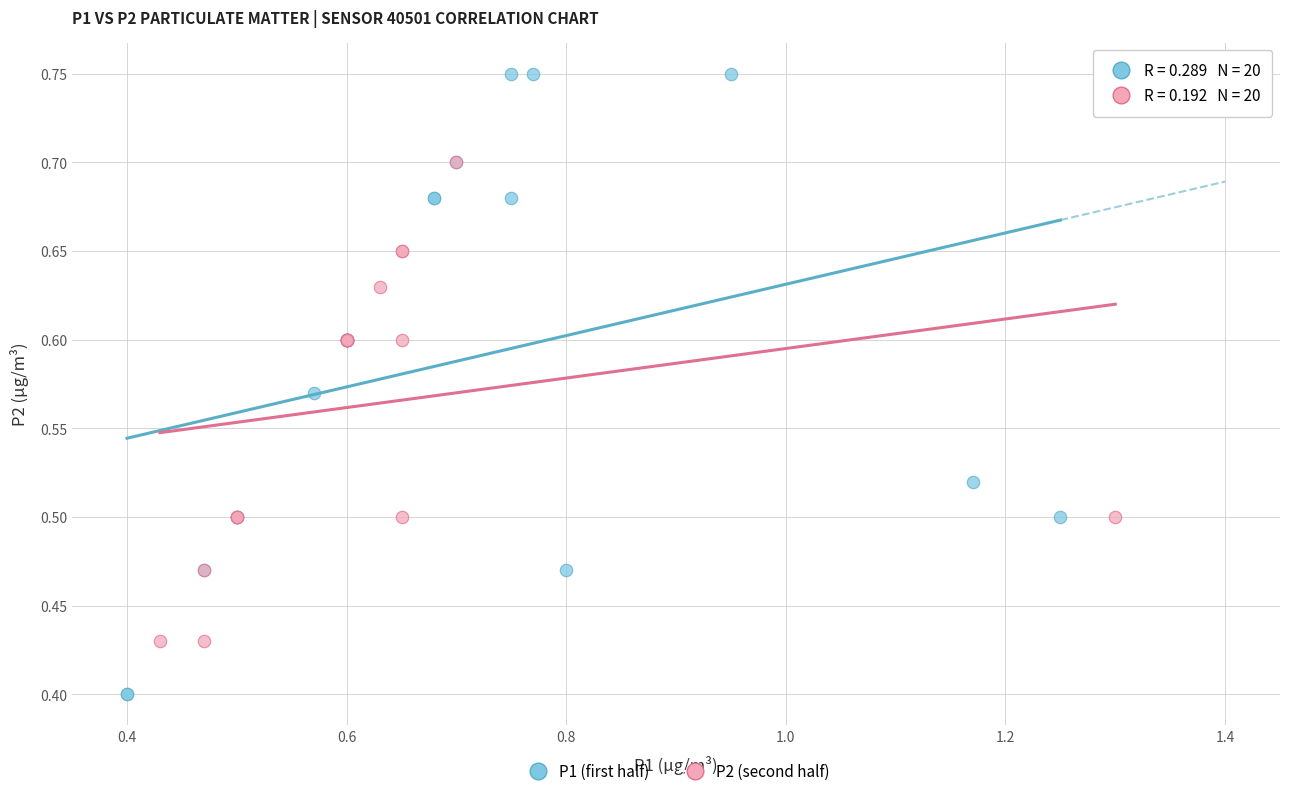

Which series reaches the minimum Y coordinate?

P1 (first half)